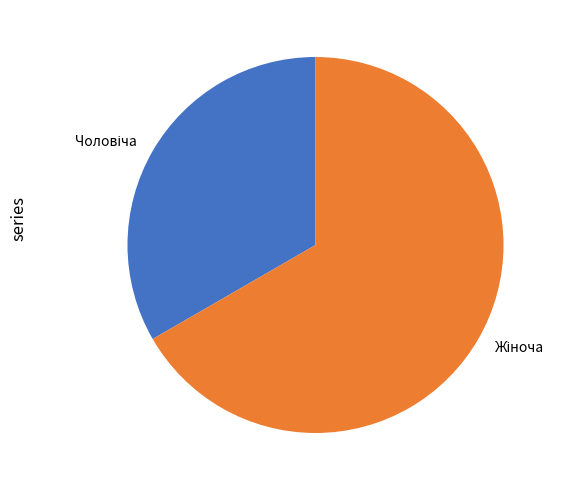

How many segments does this pie chart have?

2